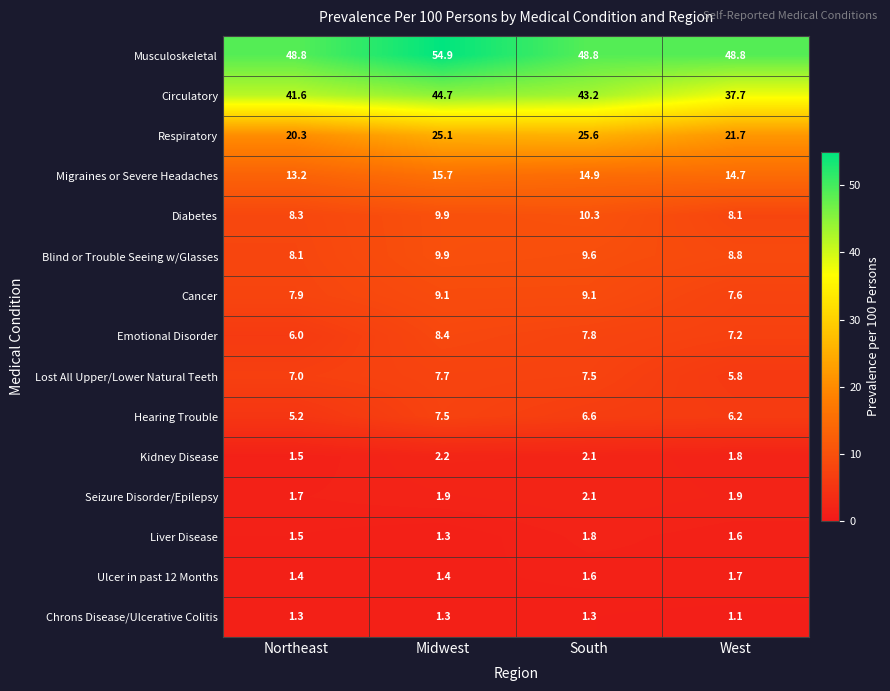

How many series are shown in this chart?

15